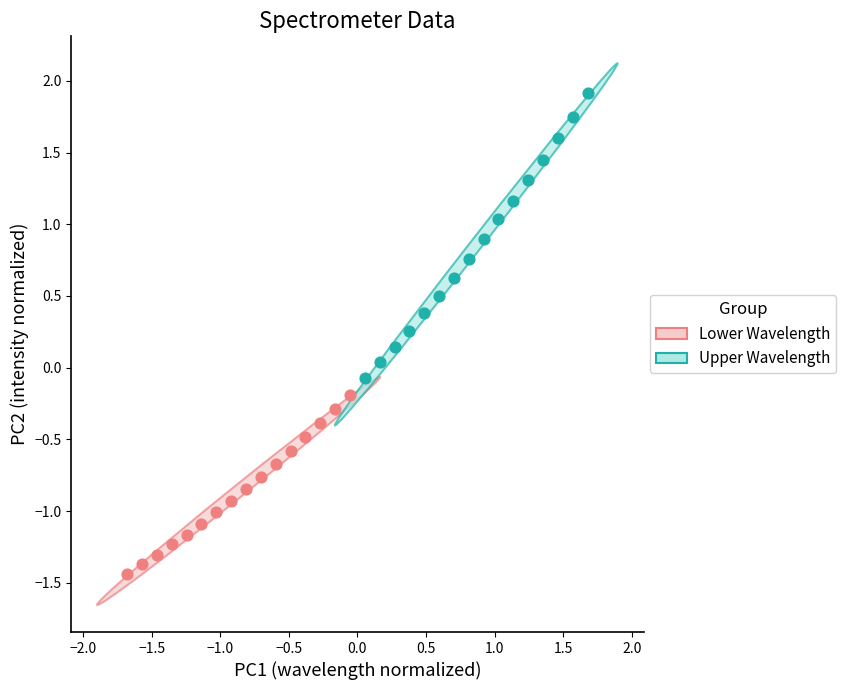

Which series contains the lowest Y value?

Lower Wavelength